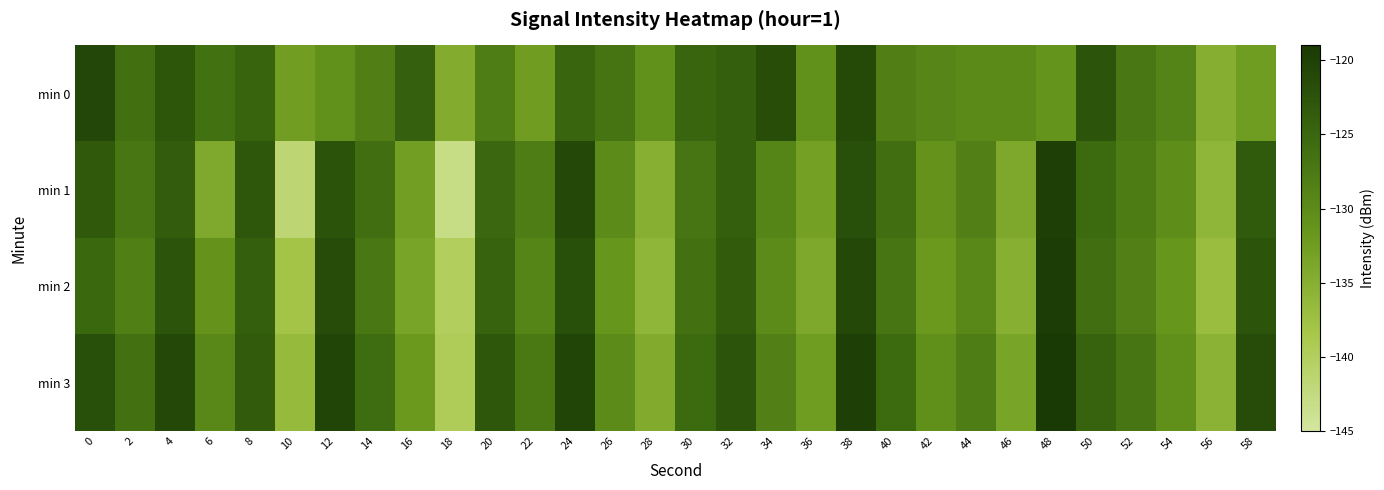

Which has a higher value, 30 or 50?

50